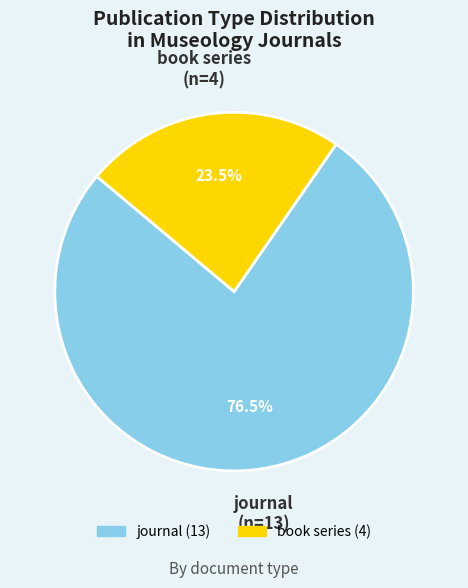

Does any single category account for the majority?

Yes